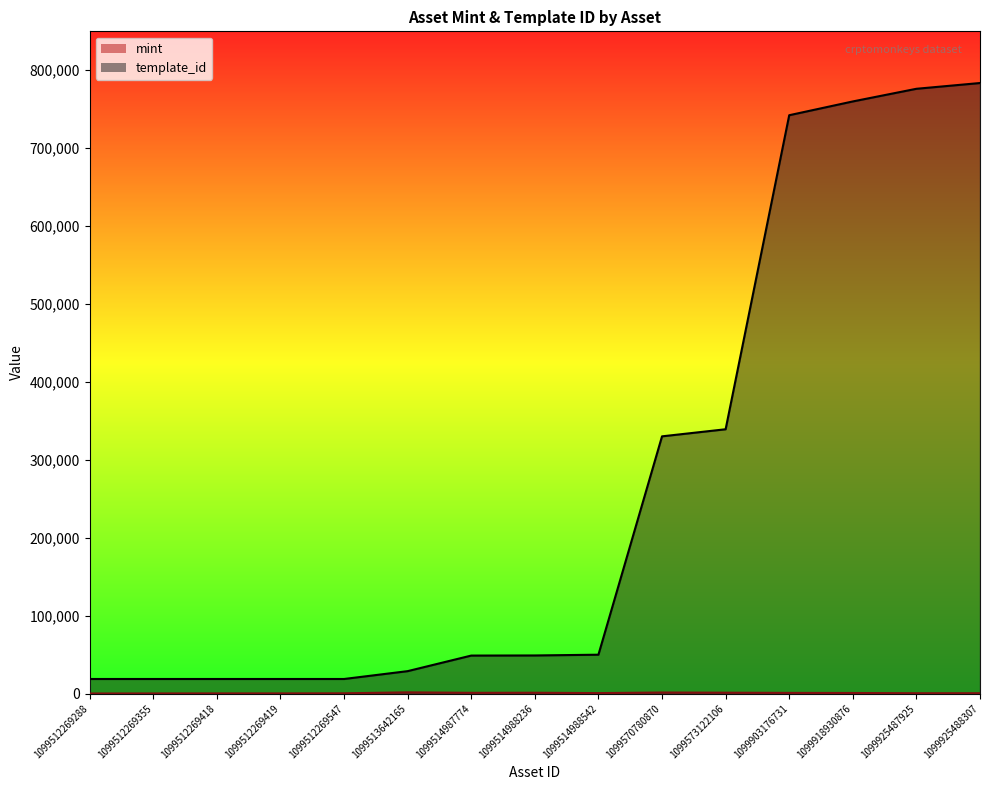

True or false: mint has more than 0 points higher than both neighbors.

True